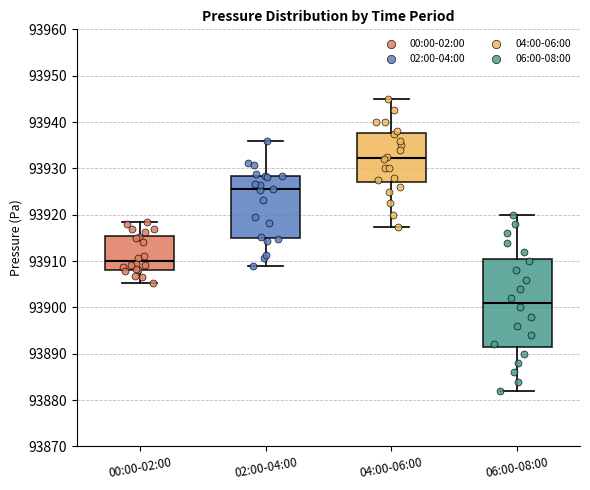

Where is the upper edge of the box for 02:00-04:00 on the y-axis? The values are not printed on the chart, so give them approximately, as read against the axis.

93928